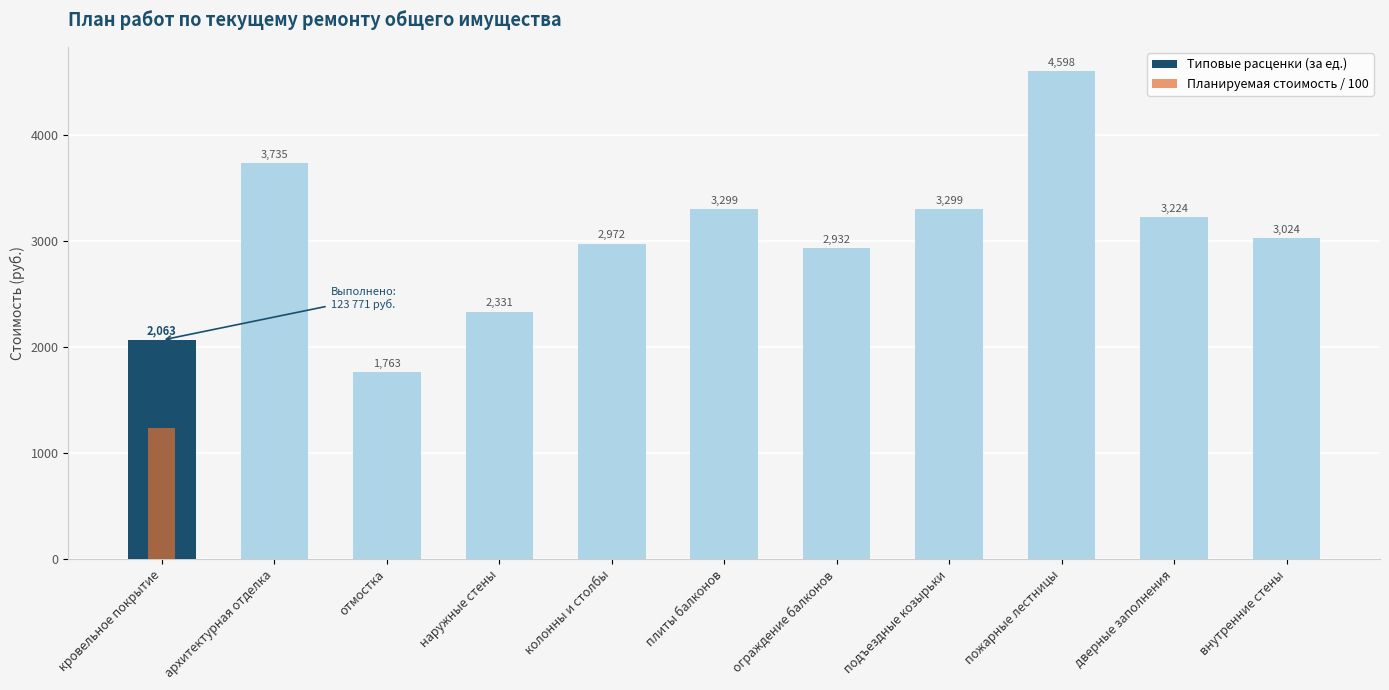

Between отмостка and кровельное покрытие, which is larger?

кровельное покрытие